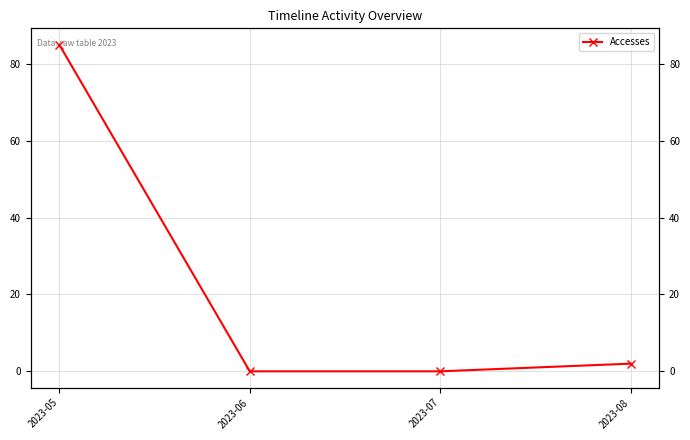

Which category has the highest value across all series?

2023-05